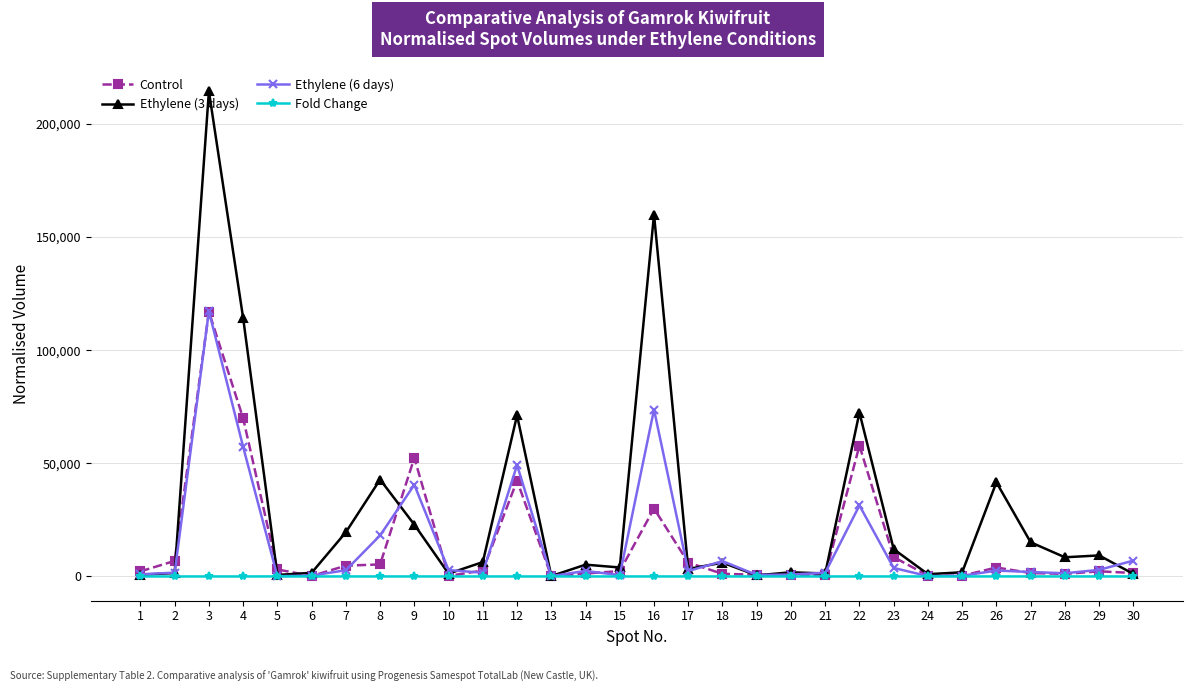

What are all the series names shown in the legend?

Control, Ethylene (3 days), Ethylene (6 days), Fold Change